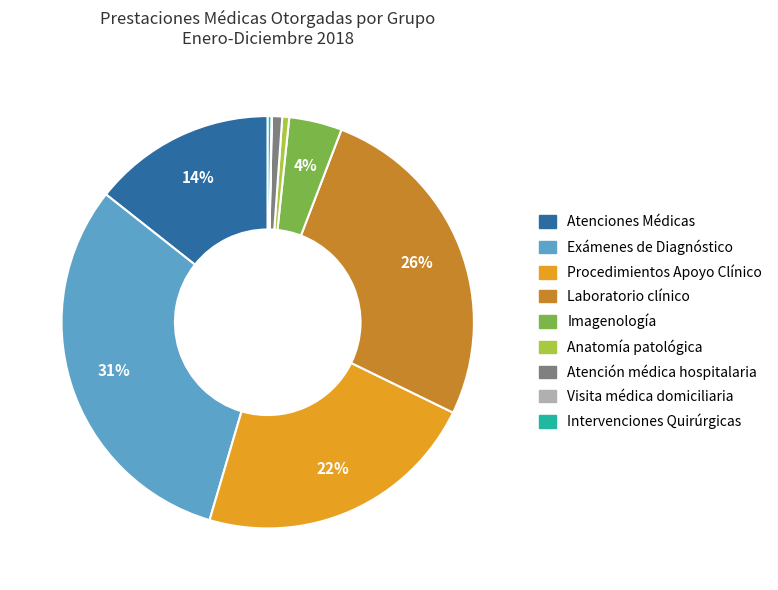

Is there a majority slice in this chart?

No